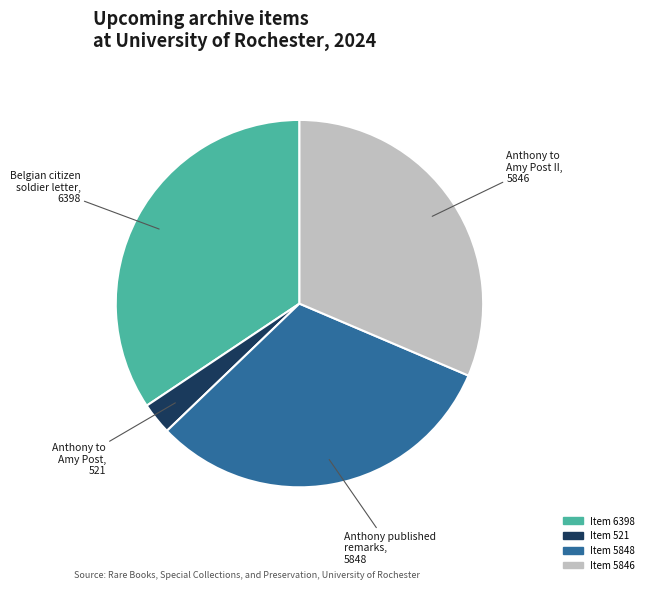

Does any single category account for the majority?

No